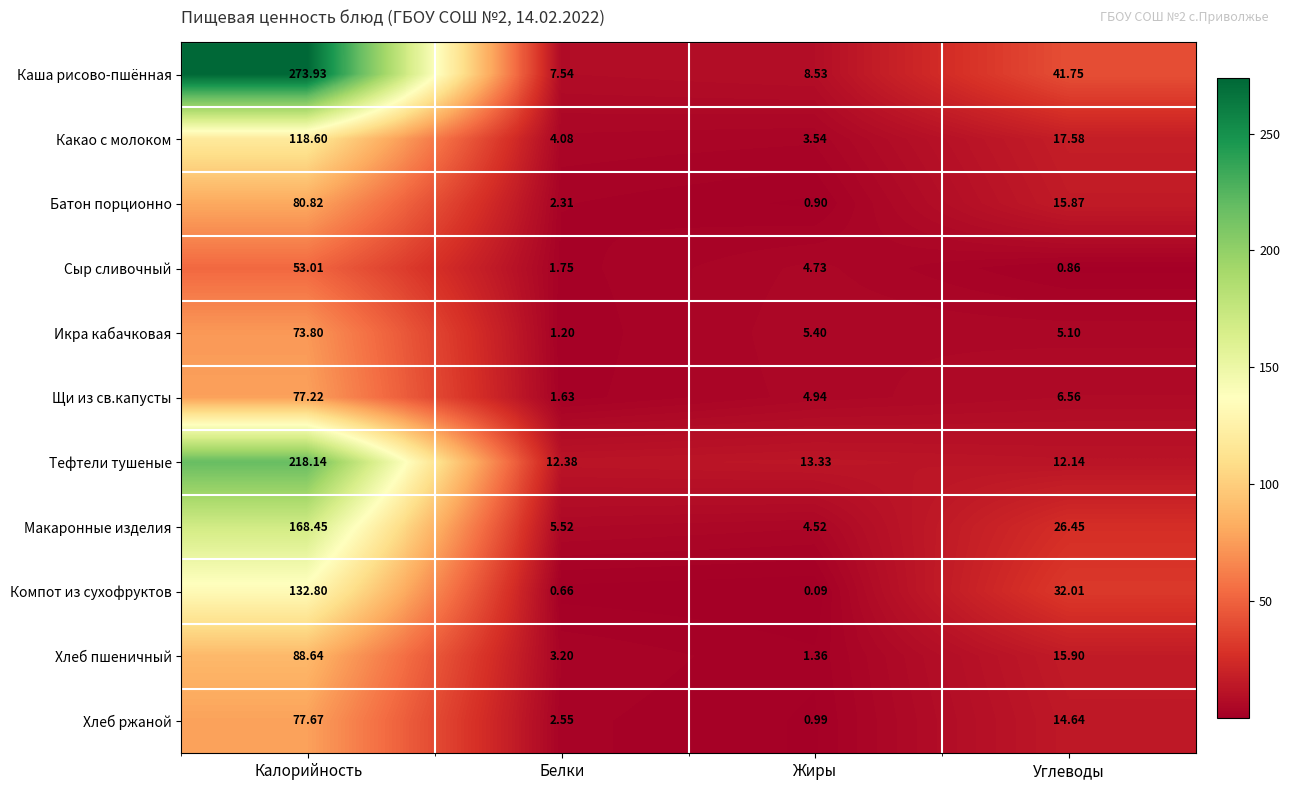

Which label corresponds to the largest value in the chart?

Калорийность